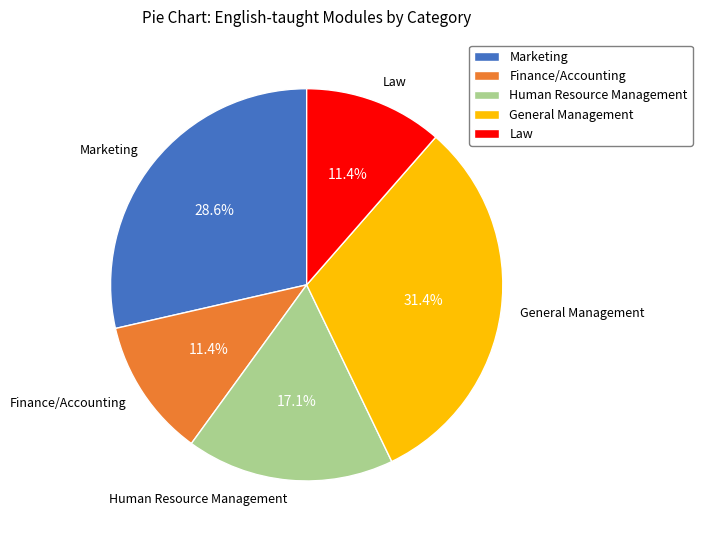

To the nearest percent, what is the average slice percentage?

20%